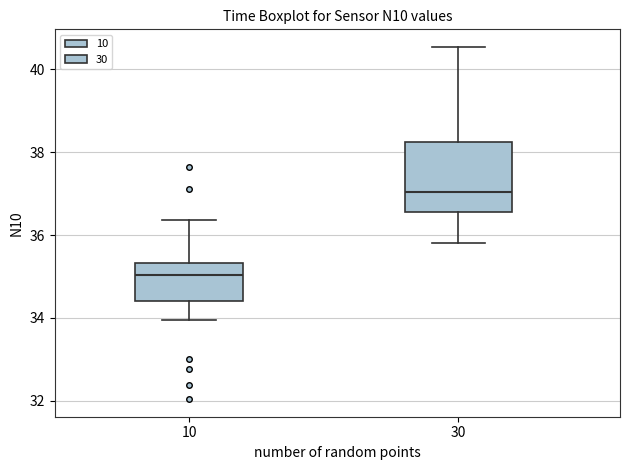

Where does the lower whisker of the box at x = 30 end on the y-axis? The values are not printed on the chart, so give them approximately, as read against the axis.

35.8